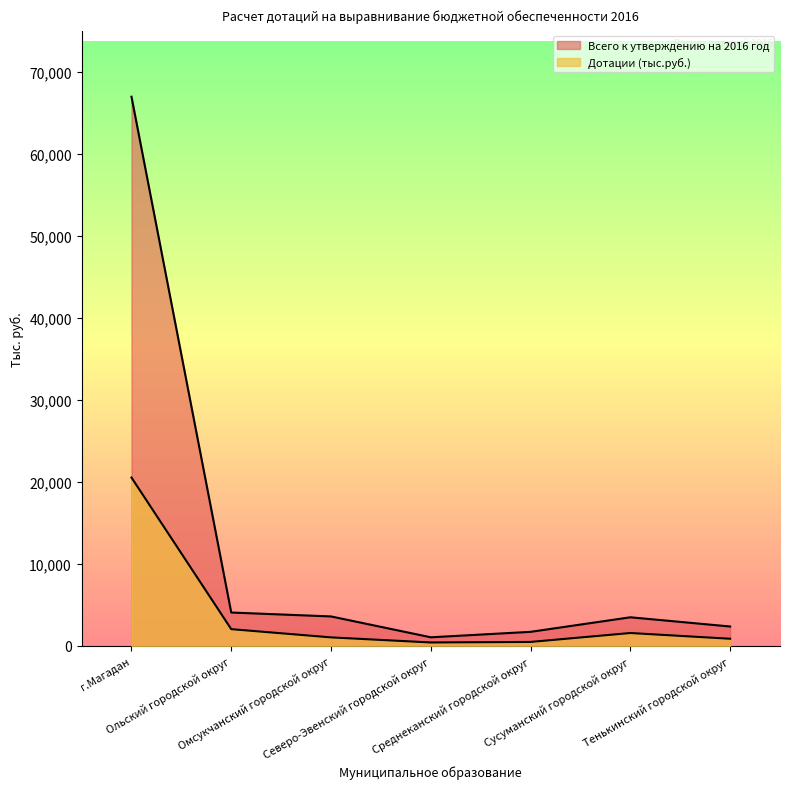

How many interior local valleys does the Дотации (тыс.руб.) series have?

1